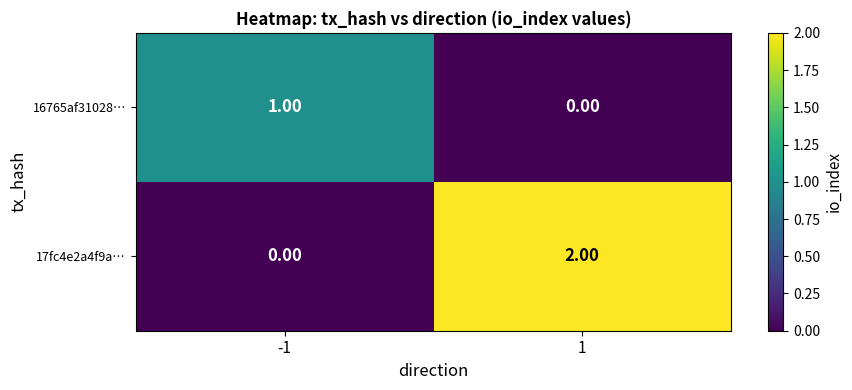

List the series in order of their peak value, highest first.

17fc4e2a4f9a…, 16765af31028…